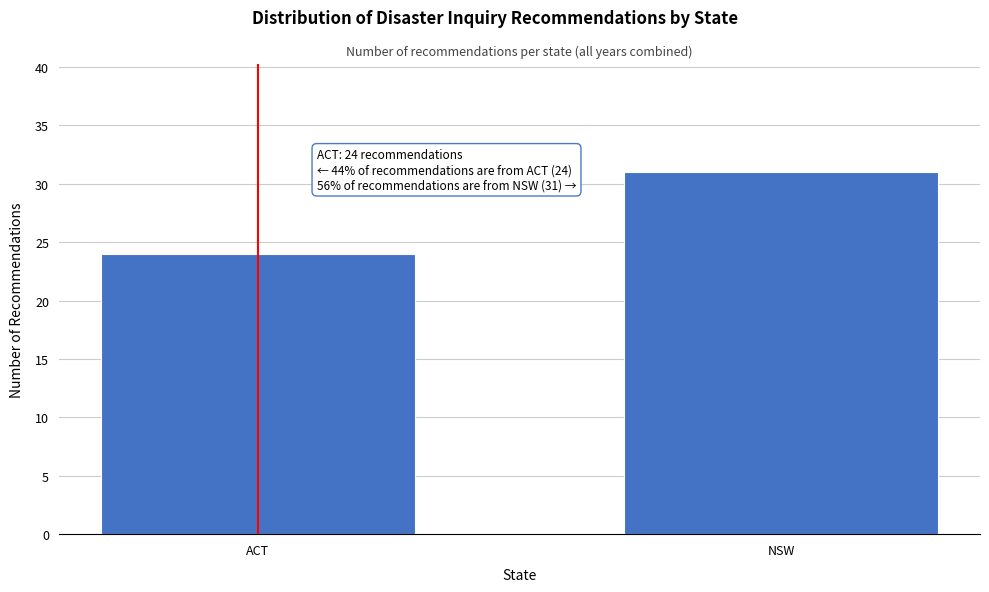

Reading left to right, transcribe all the data shown in this chart.

ACT=24	NSW=31